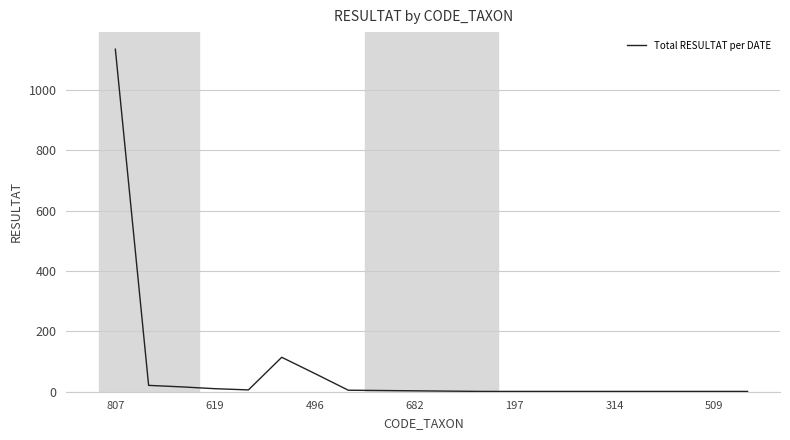

What is the maximum value shown in the chart?

1134